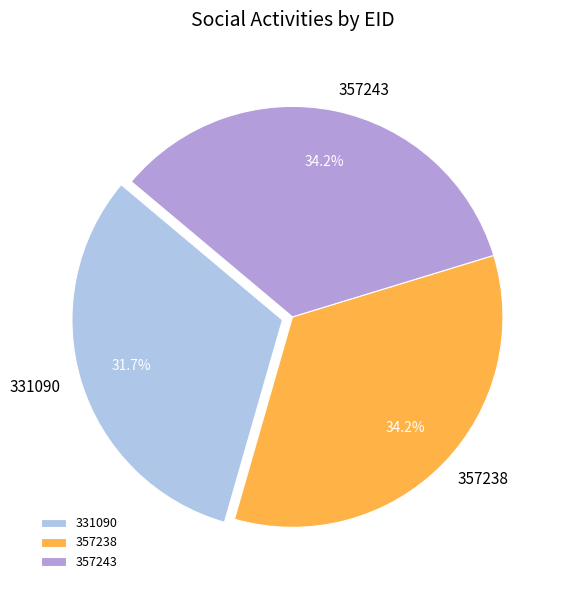

To the nearest percent, what is the combined percentage of 357238 and 357243?

68%